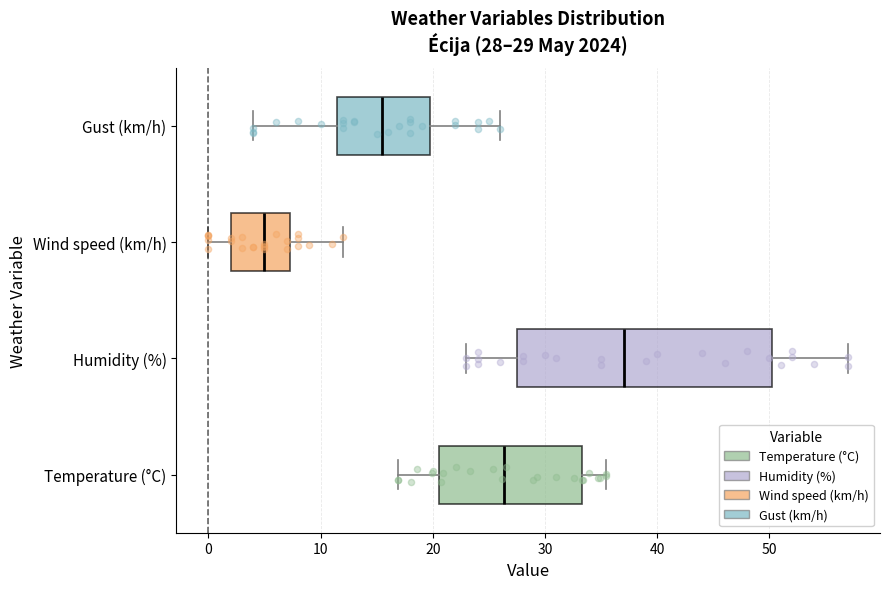

Comparing the boxes themselves (not the whiskers), which one is the widest?

Humidity (%)